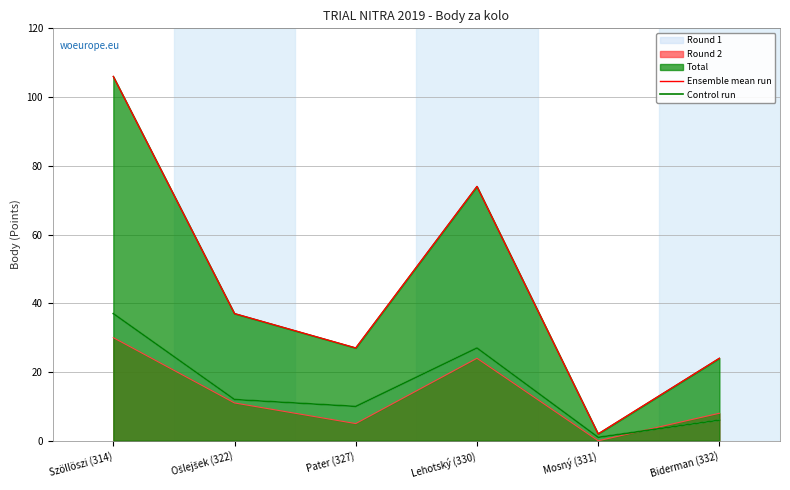

True or false: Ensemble mean run and Control run cross at least once.

False